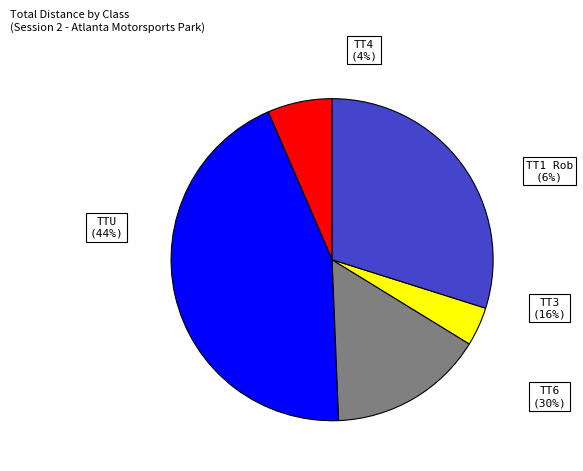

What is the change in value from TTU Todd Inman to TT6 Nishant Patel?

-5.5